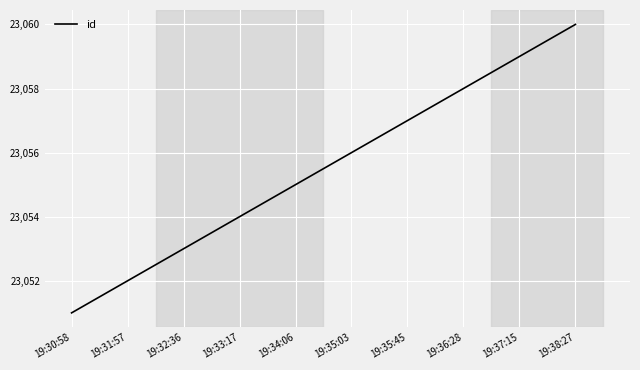

How many values are below 23056?

5